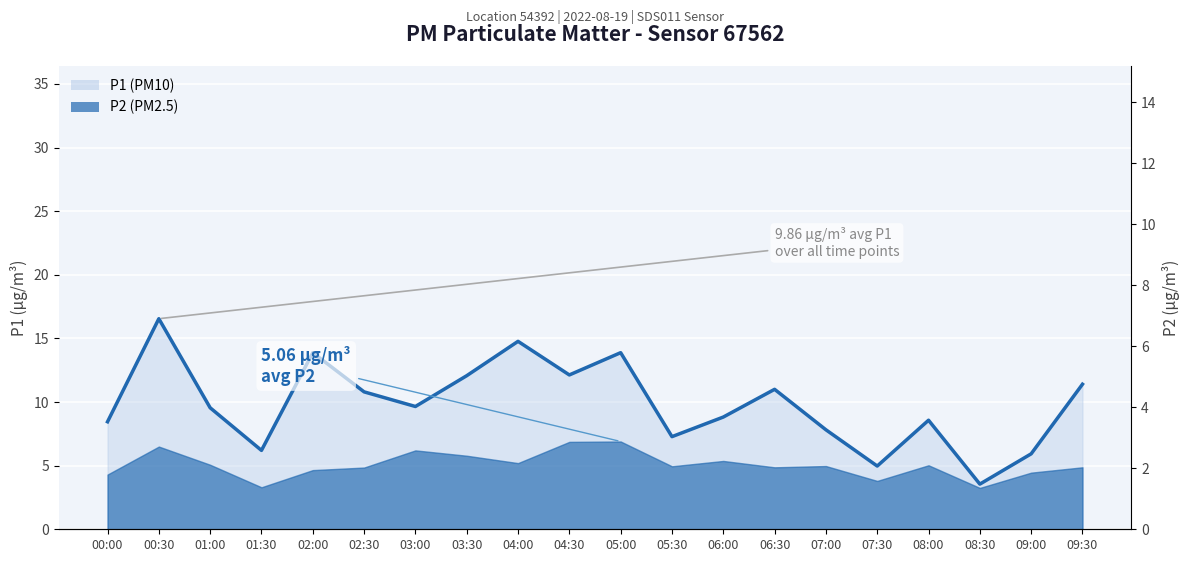

Reading left to right, what are all the values shown in this chart?

P1 line: 00:00=8.4	00:30=16.6	01:00=9.6	01:30=6.2	02:00=13.9	02:30=10.8	03:00=9.7	03:30=12.1	04:00=14.8	04:30=12.1	05:00=13.9	05:30=7.3	06:00=8.8	06:30=11.0	07:00=7.8	07:30=5.0	08:00=8.6	08:30=3.5	09:00=5.9	09:30=11.4
P2 line: 00:00=4.3	00:30=6.5	01:00=5.1	01:30=3.3	02:00=4.7	02:30=4.8	03:00=6.2	03:30=5.8	04:00=5.2	04:30=6.9	05:00=6.9	05:30=5.0	06:00=5.4	06:30=4.9	07:00=5.0	07:30=3.8	08:00=5.0	08:30=3.2	09:00=4.5	09:30=4.9